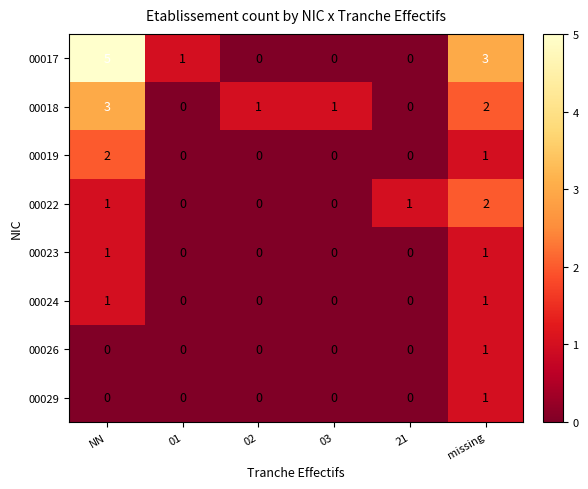

Which series has the widest spread of values?

00017